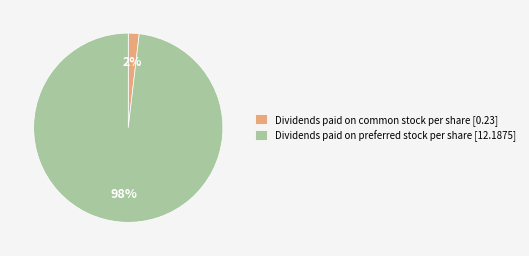

To the nearest percent, what is the difference between the largest and smallest slice percentages?

96%